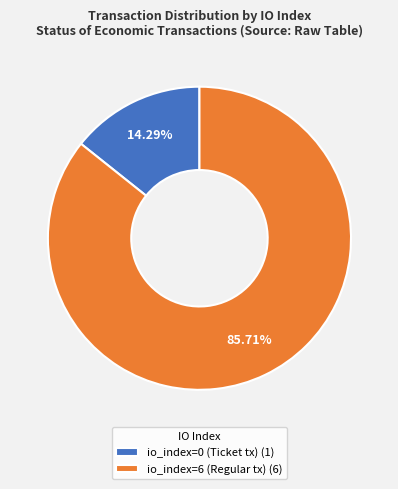

Which has a higher value, io_index=6 (Regular tx) or io_index=0 (Ticket tx)?

io_index=6 (Regular tx)